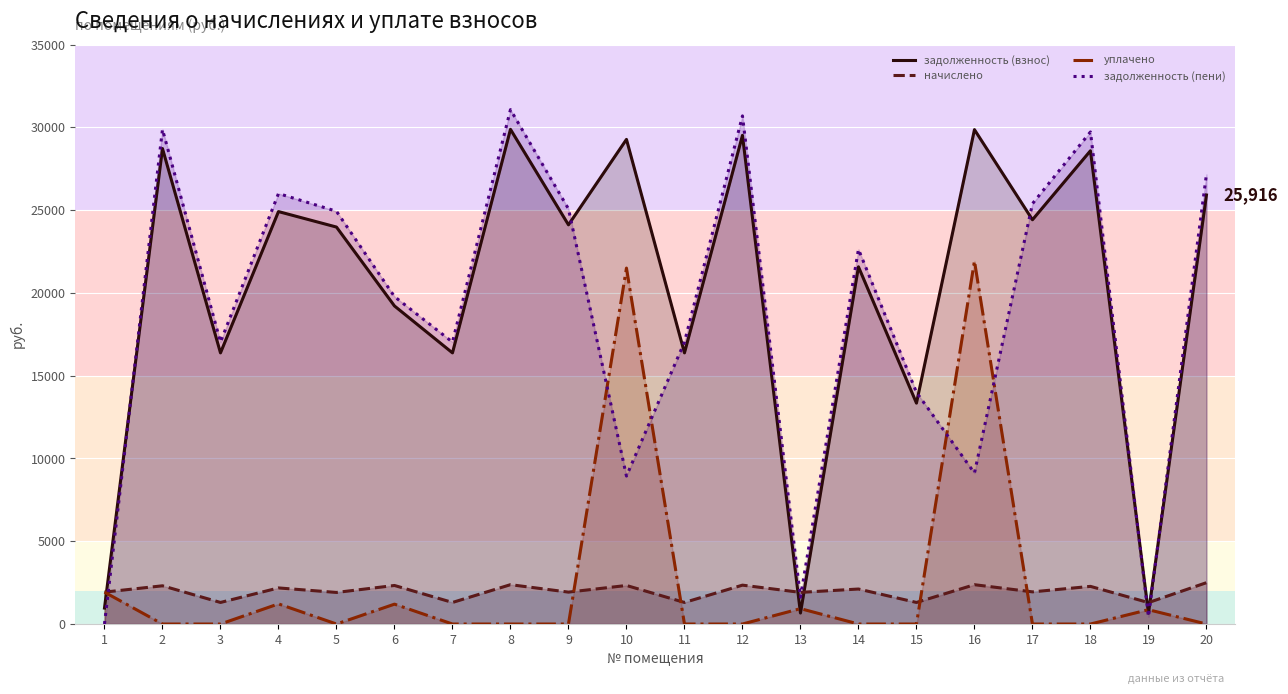

Reading left to right, what are all the values shown in this chart?

задолженность (взнос): 962.8	28722.6	16378.7	24914.3	23979.5	19213.9	16378.7	29883.9	24114.6	29275.7	16378.7	29520.8	664.0	21578.5	13343.7	29864.1	24421.0	28589.1	655.9	25916.3
начислено: 1926.6	2308.8	1302.6	2180.1	1907.1	2328.3	1302.6	2376.7	1926.6	2328.3	1302.6	2347.8	1911.0	2113.8	1302.6	2375.1	1942.2	2273.7	1294.8	2497.6
уплачено: 1926.1	0.0	0.0	1216.1	0.0	1200.0	0.0	0.0	0.0	21501.7	0.0	0.0	928.5	0.0	0.0	21931.9	0.0	0.0	864.0	0.0
задолженность (пени): 0.0	29877.0	17030.0	26004.4	24933.1	19778.0	17030.0	31072.3	25077.9	8938.1	17030.0	30694.7	1619.5	22635.4	13995.0	9119.8	25392.1	29726.0	439.3	27165.0